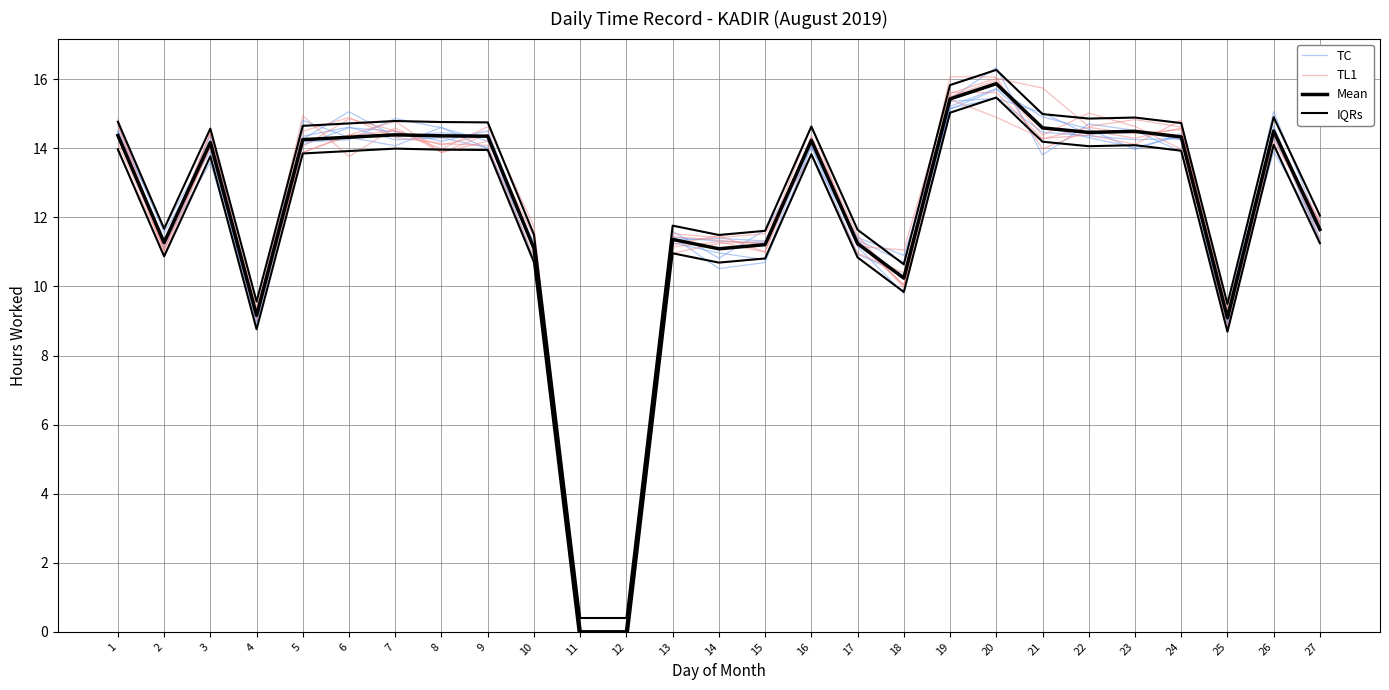

At how many categories does at least one series exceed 7?

25